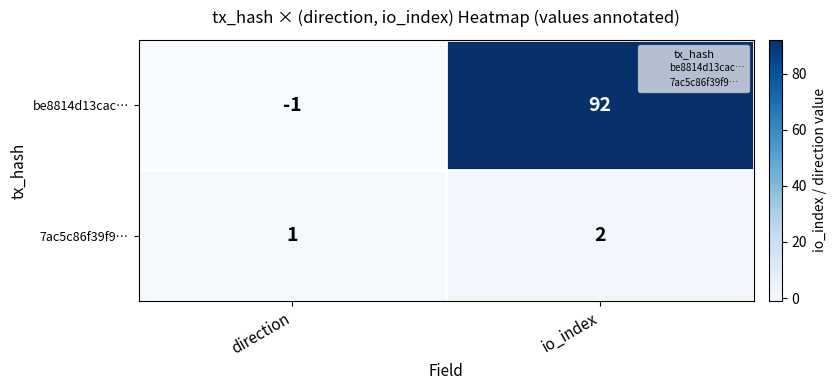

Reading left to right, extract all data points from this chart.

be8814d13cac…: direction=-1	io_index=92
7ac5c86f39f9…: direction=1	io_index=2